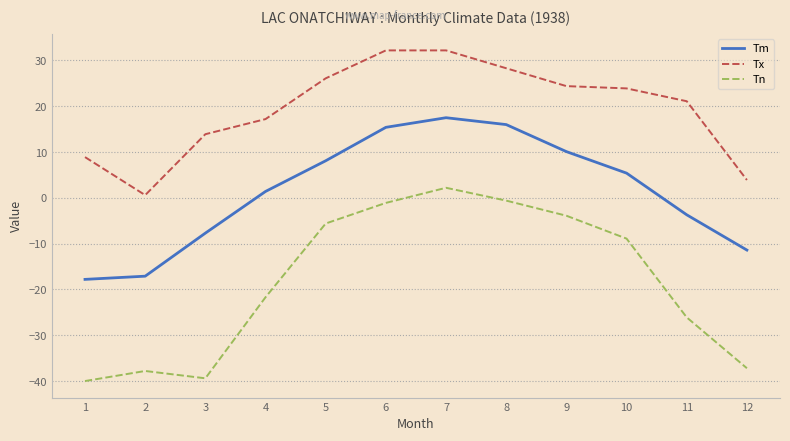

True or false: Tx and Tn intersect in this chart.

False